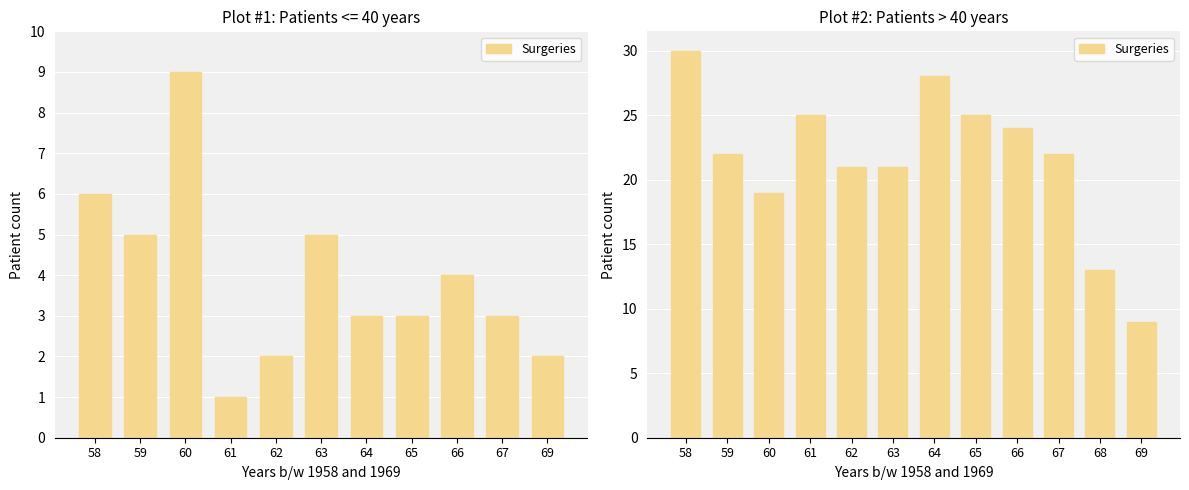

Is it true that the value at 67 is 32?

False